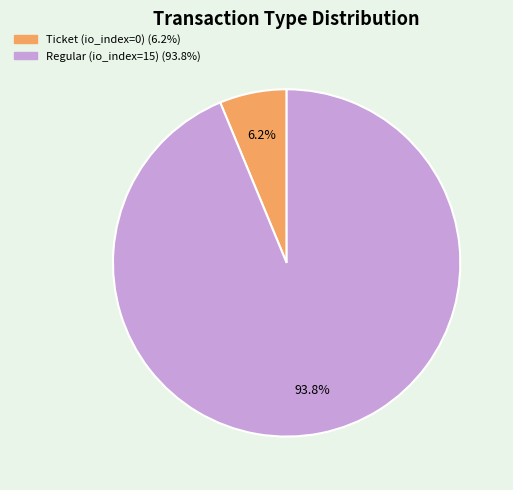

Does any single category account for the majority?

Yes